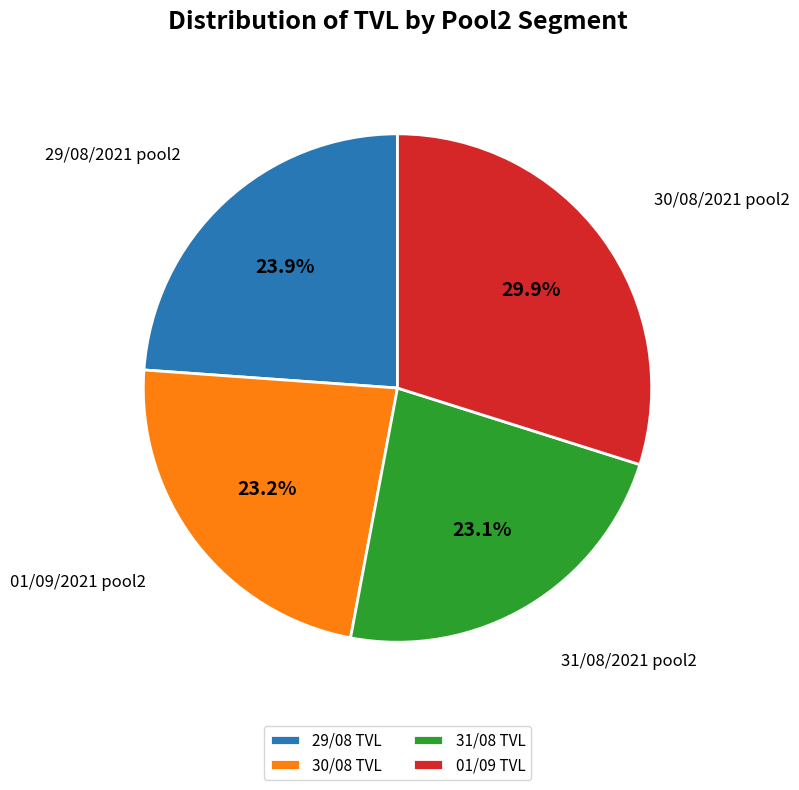

Count the number of slices in the pie.

4